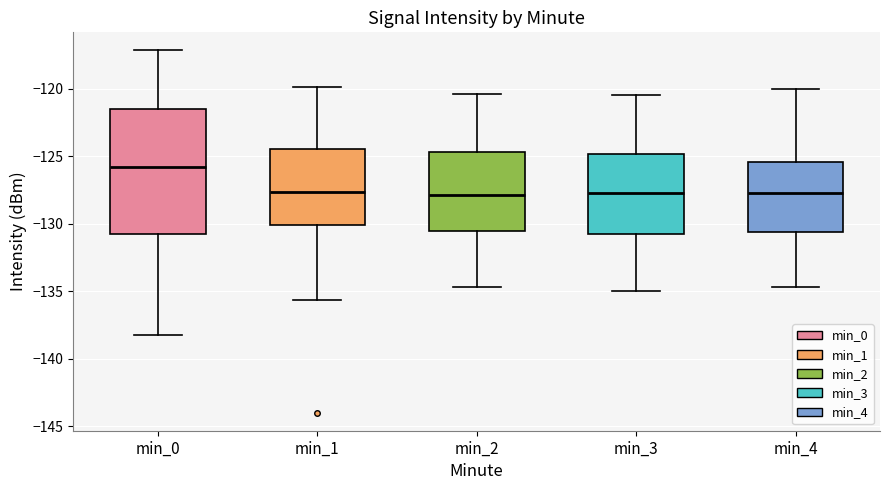

Comparing the boxes themselves (not the whiskers), which one is the tallest?

min_0